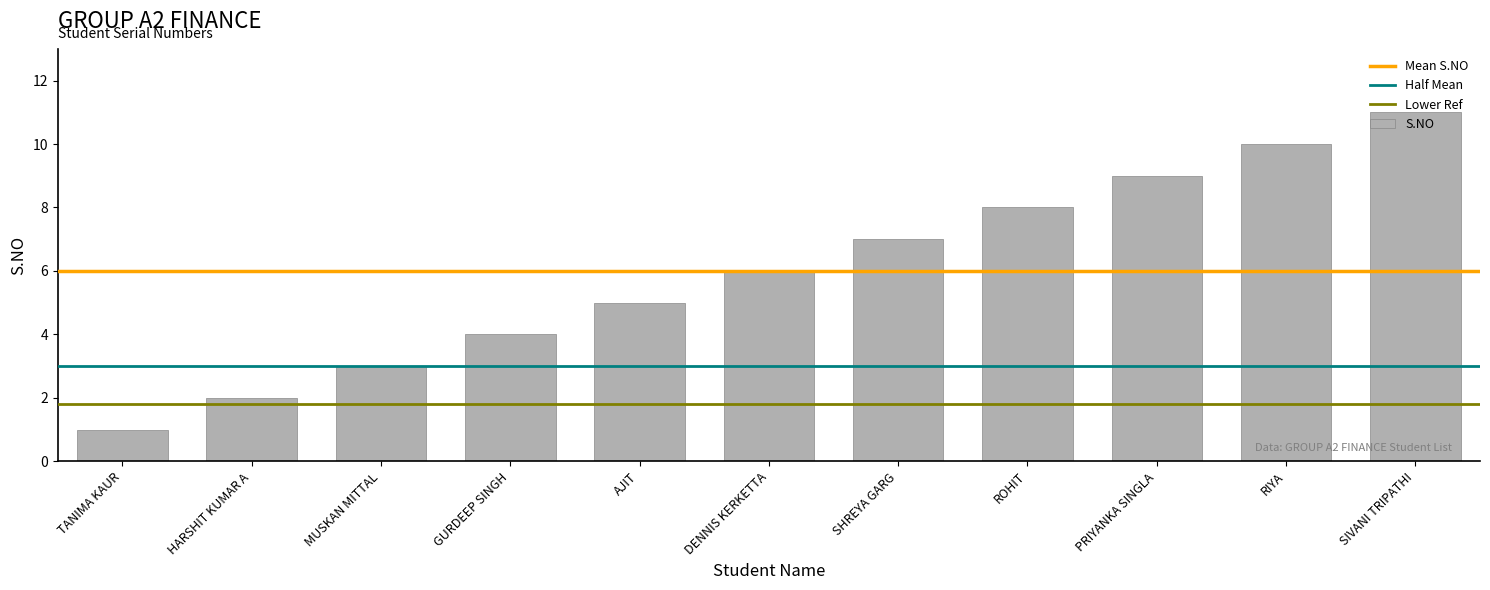

What is the change in value from TANIMA KAUR to SHREYA GARG?

+6